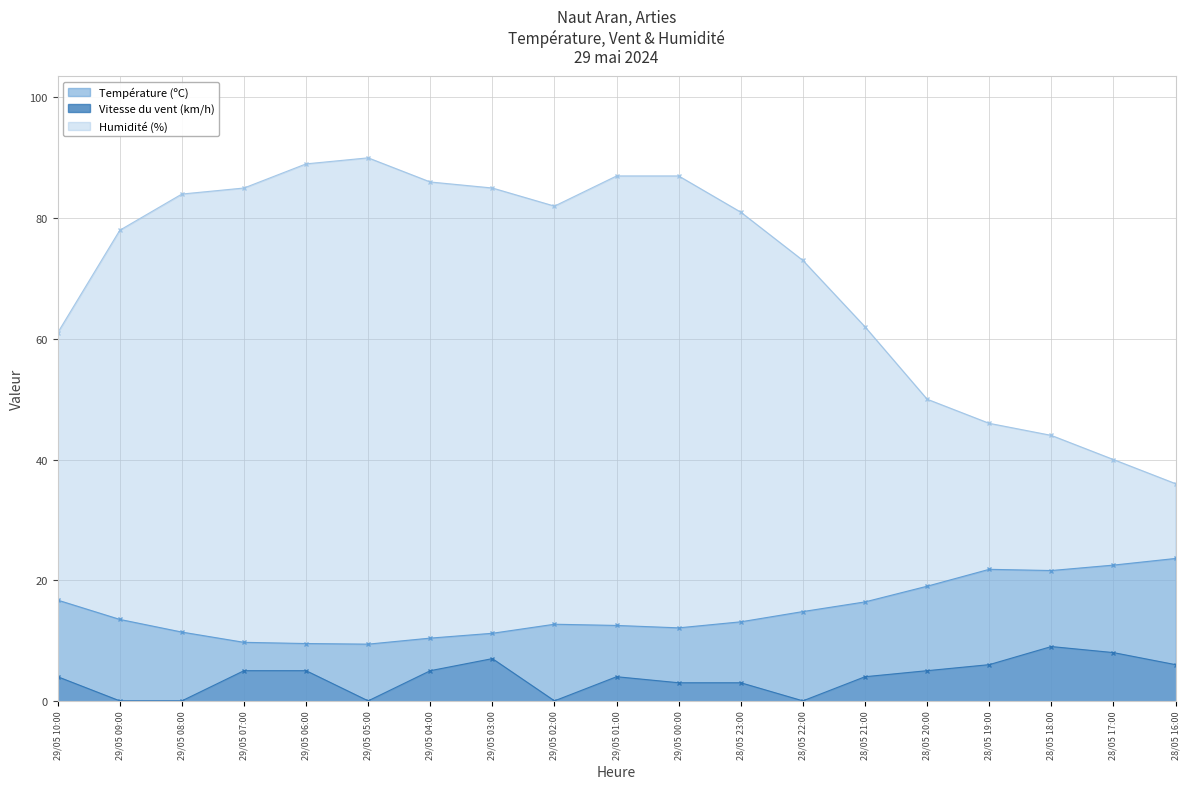

Reading left to right, what are all the values shown in this chart?

Température (ºC): 16.7	13.5	11.4	9.7	9.5	9.4	10.4	11.2	12.7	12.5	12.1	13.1	14.8	16.4	19.0	21.8	21.6	22.5	23.6
Vitesse du vent (km/h): 4.0	0.0	0.0	5.0	5.0	0.0	5.0	7.0	0.0	4.0	3.0	3.0	0.0	4.0	5.0	6.0	9.0	8.0	6.0
Humidité (%): 61.0	78.0	84.0	85.0	89.0	90.0	86.0	85.0	82.0	87.0	87.0	81.0	73.0	62.0	50.0	46.0	44.0	40.0	36.0